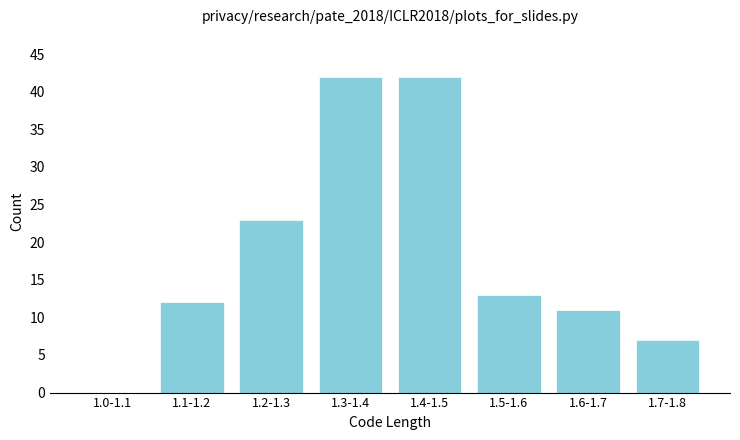

Reading right to left, what are all the values shown in this chart?

1.7-1.8=7	1.6-1.7=11	1.5-1.6=13	1.4-1.5=42	1.3-1.4=42	1.2-1.3=23	1.1-1.2=12	1.0-1.1=0